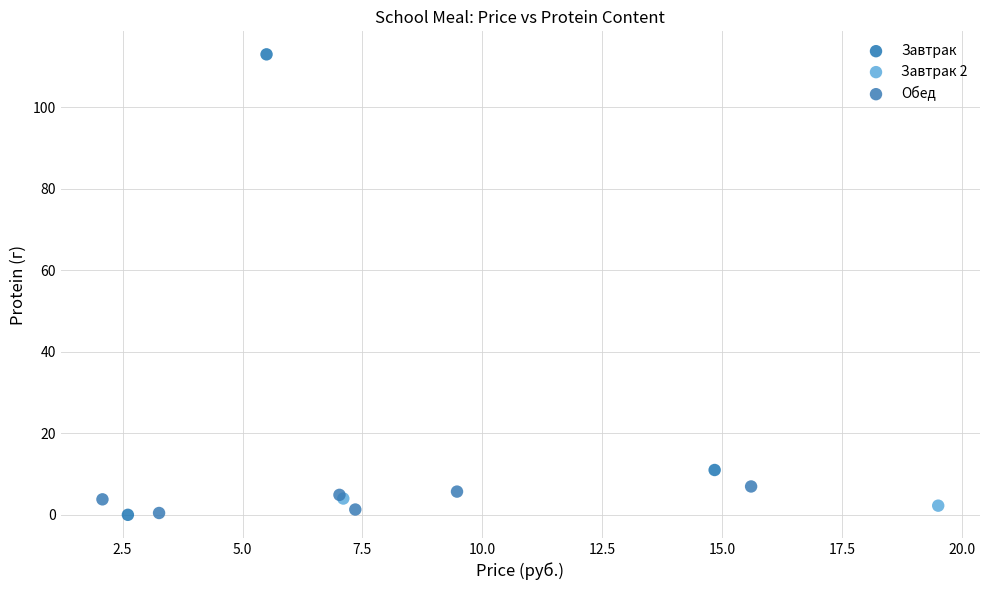

What are all the series names shown in the legend?

Завтрак, Завтрак 2, Обед